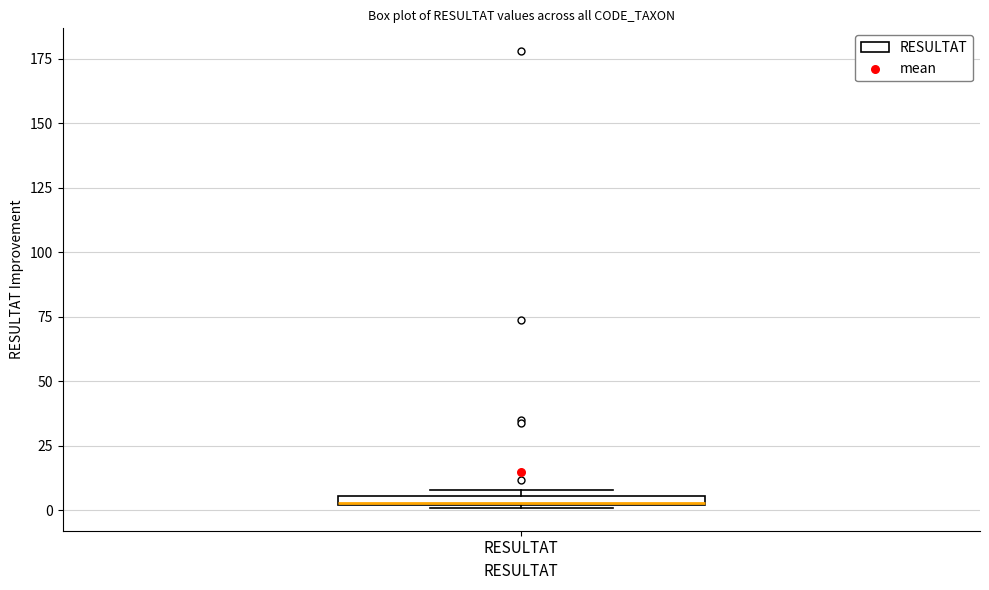

Where is the lower edge of the box for RESULTAT on the y-axis? The values are not printed on the chart, so give them approximately, as read against the axis.

0